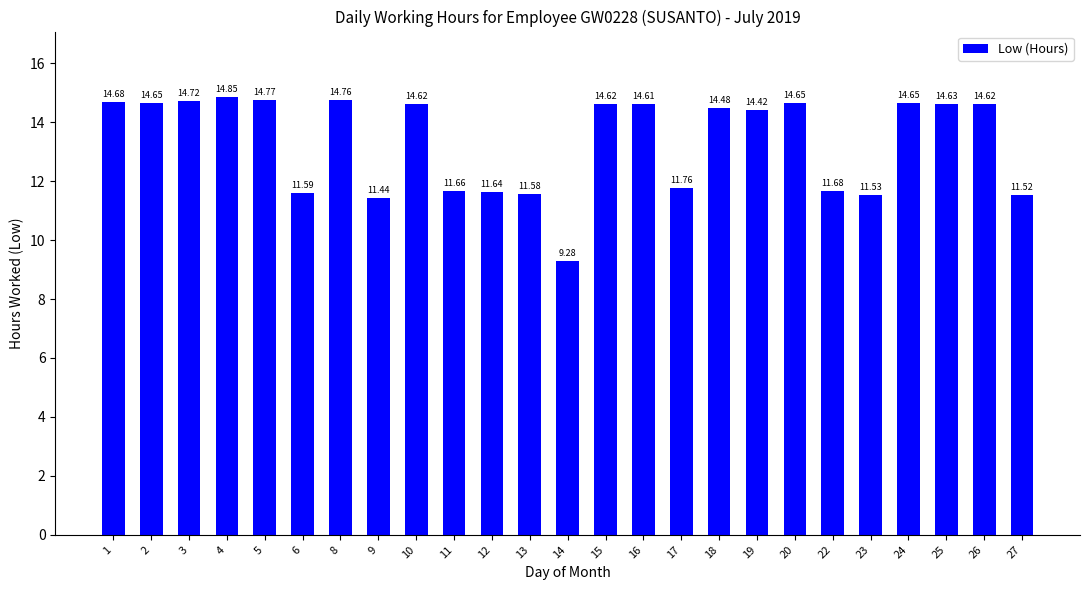

The value at 11 is 11.7. True or false?

True